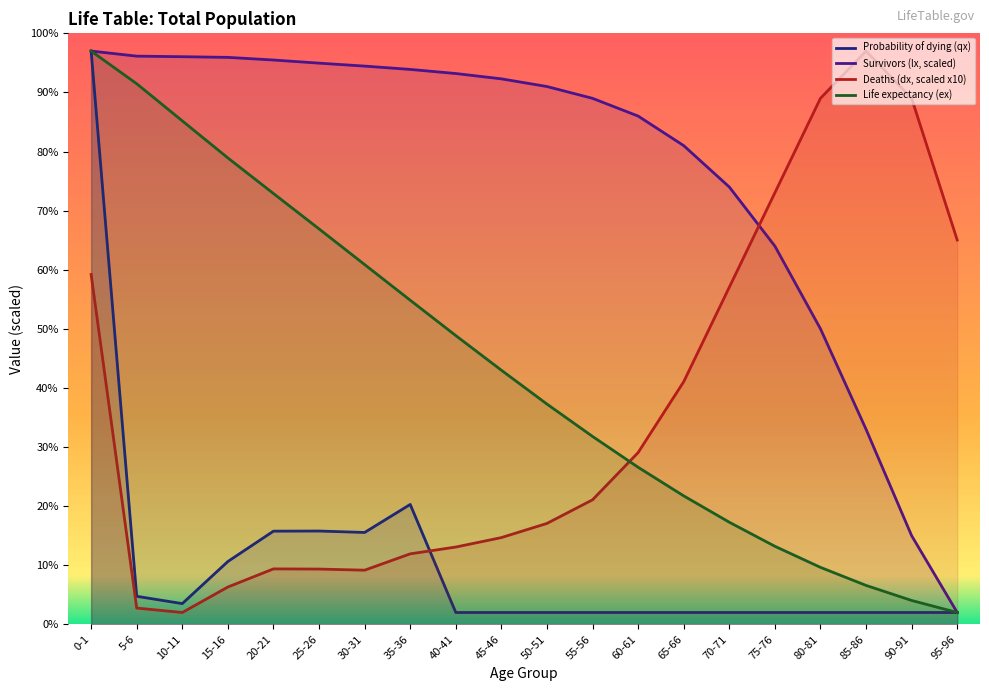

How many interior local peaks does the Deaths (dx, scaled x10) series have?

2